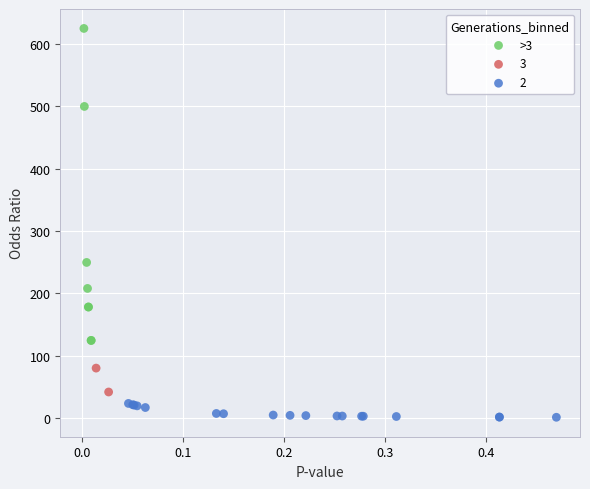

What are all the series names shown in the legend?

>3, 3, 2